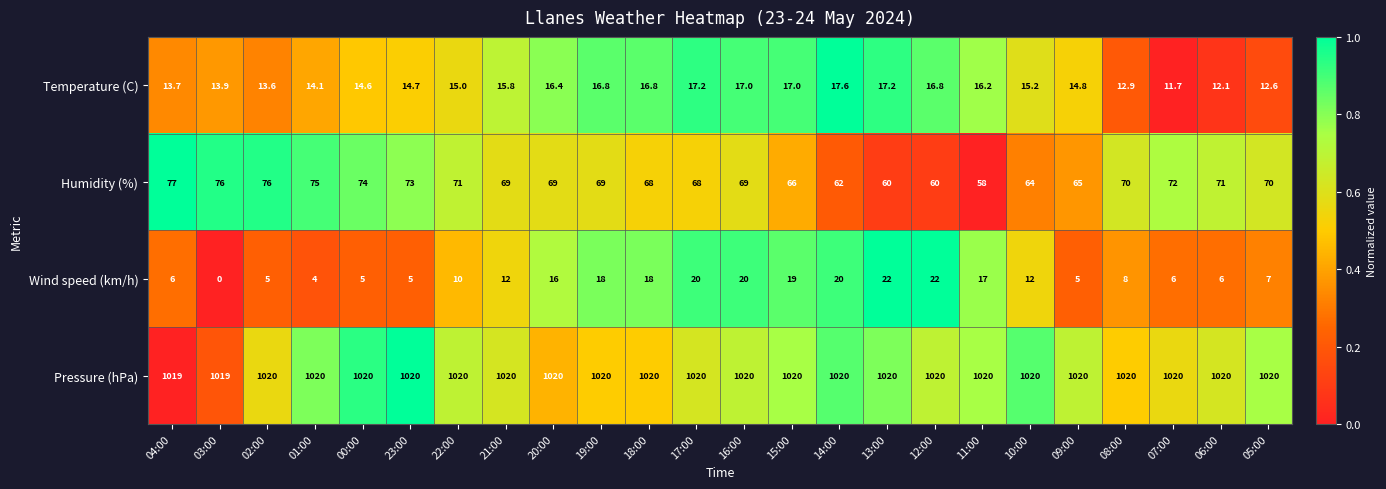

What is the total value across all series at 07:00?

1109.7